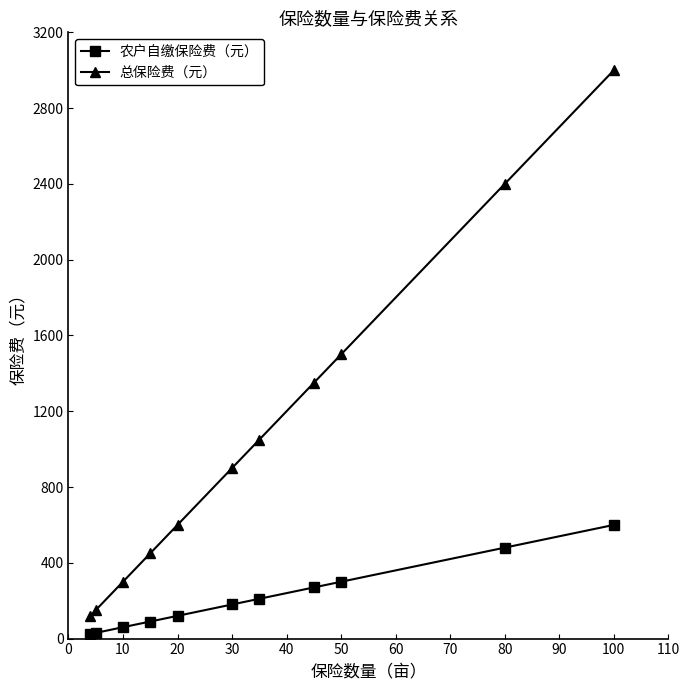

What is the difference between the maximum and minimum values in the 总保险费（元） series?

2880